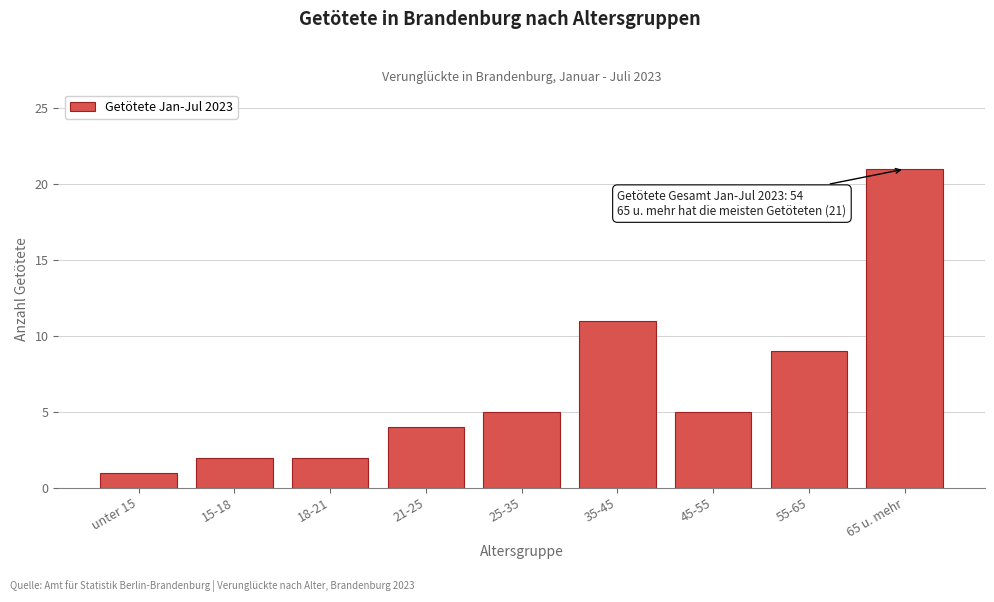

Reading left to right, extract all data points from this chart.

1	2	2	4	5	11	5	9	21